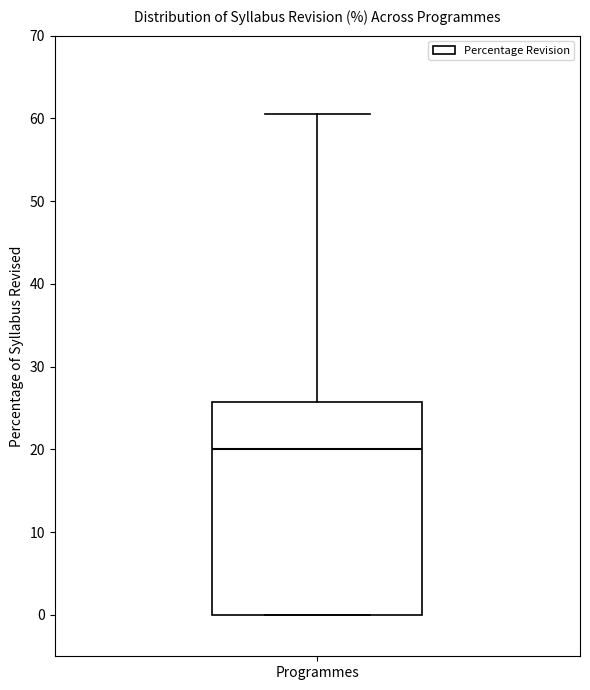

Transcribe this box plot: give where the median line is, the range the box spans, and where the two whiskers end, as read against the y-axis. The values are not printed on the chart, so give them approximately, as read against the axis.

median 20, box 0 to 26, whiskers 0 to 61